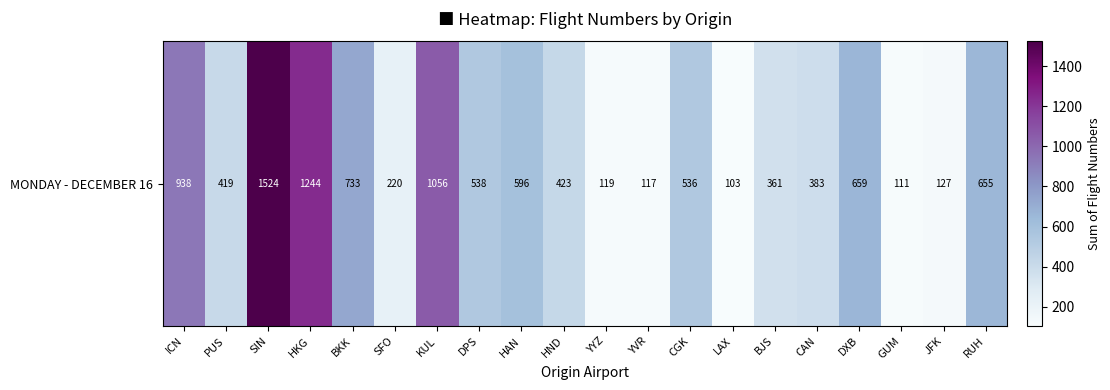

The value at YVR is 117. True or false?

True